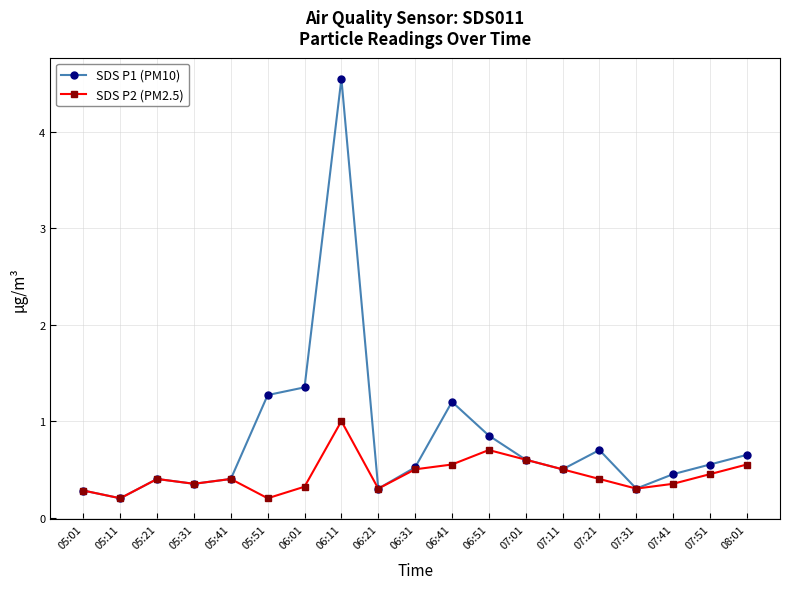

Which series has the largest total across all categories?

SDS P1 (PM10)